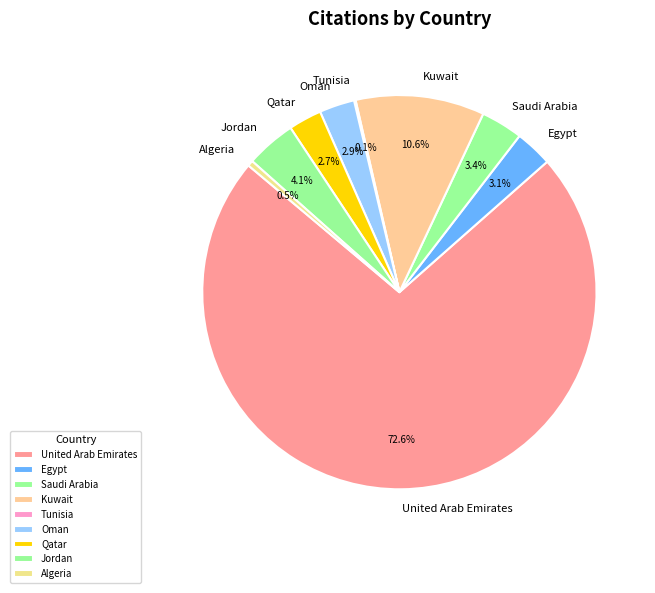

Does Kuwait account for over 50% of the chart?

No